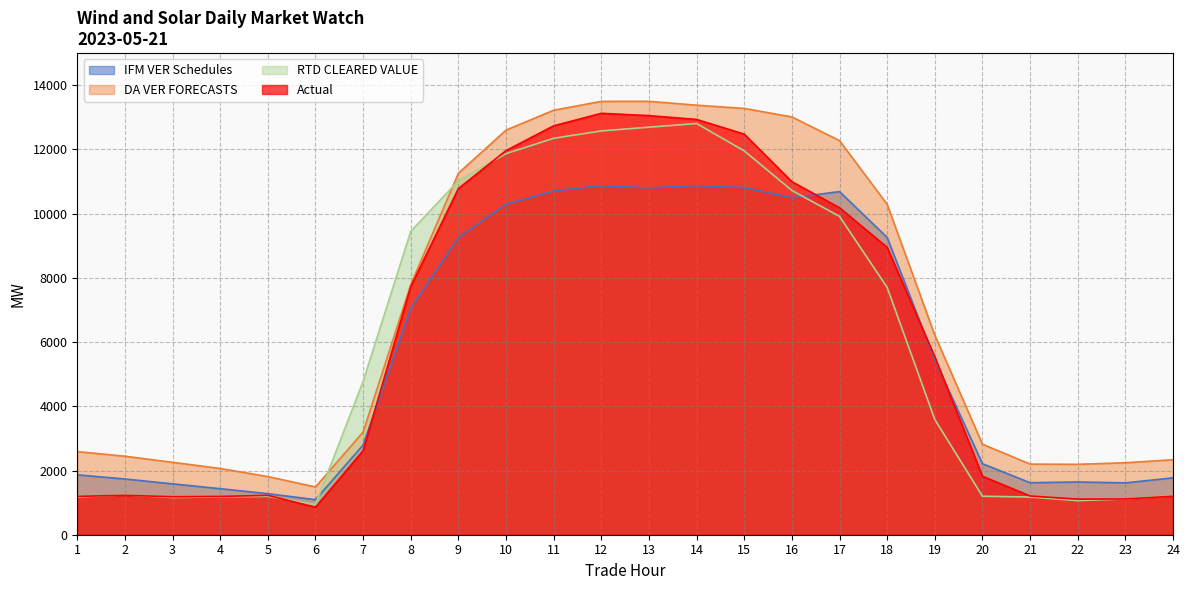

The value of IFM VER Schedules at 10 is 17357.5. True or false?

False